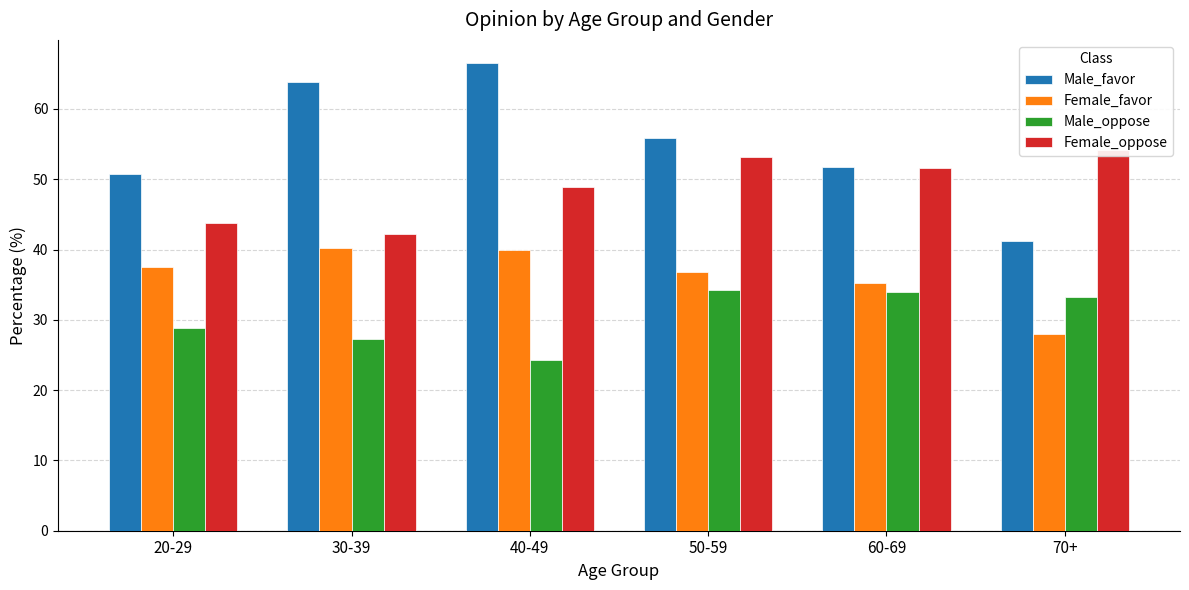

Which category has the lowest value in the Female_oppose series?

30-39